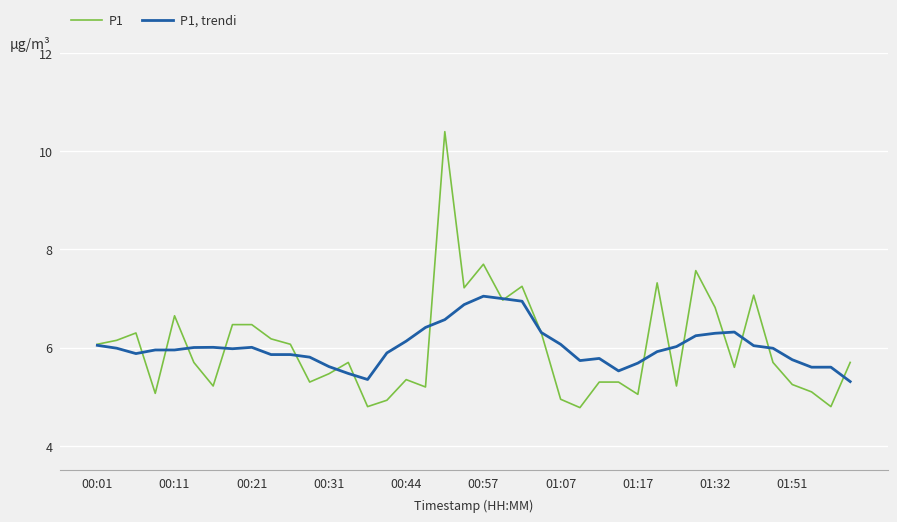

True or false: P1, trendi and P1 intersect in this chart.

True